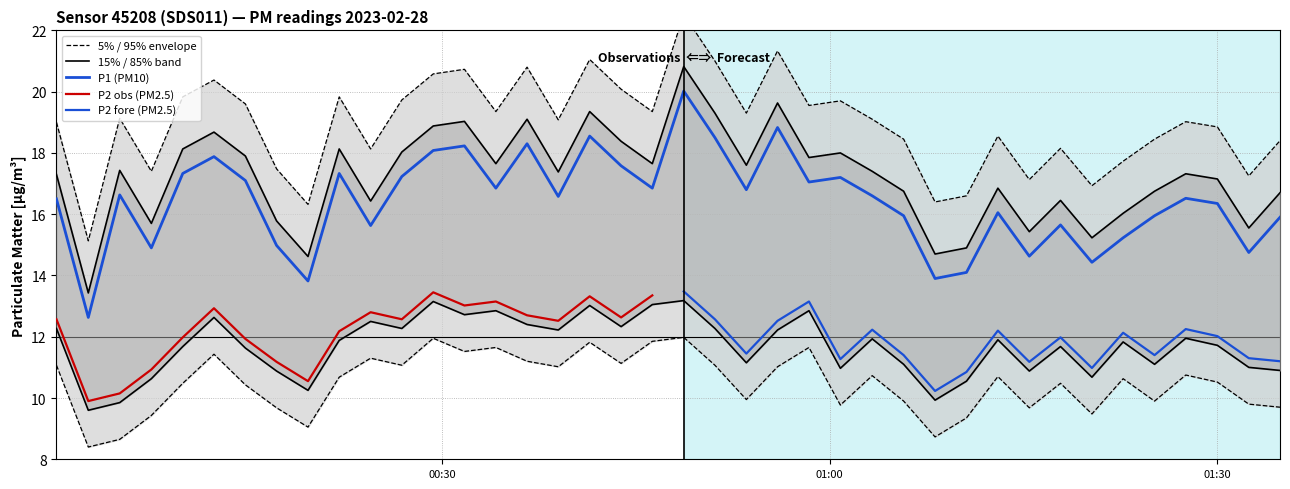

Which series has the largest total across all categories?

P1